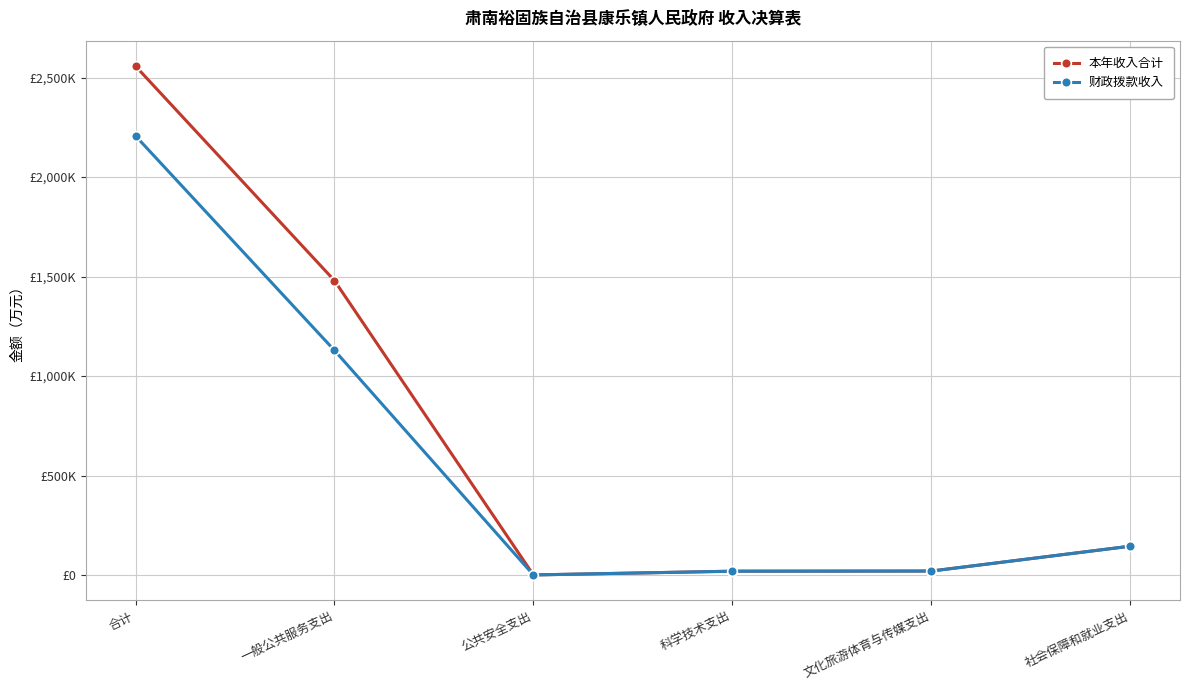

Does the chart display data point markers on the line(s)?

Yes